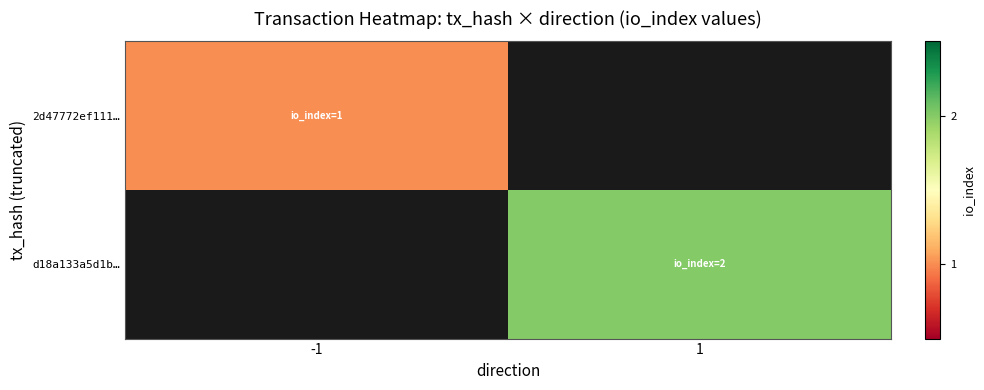

Rank the series by their maximum value, from lowest to highest.

2d47772ef111…, d18a133a5d1b…